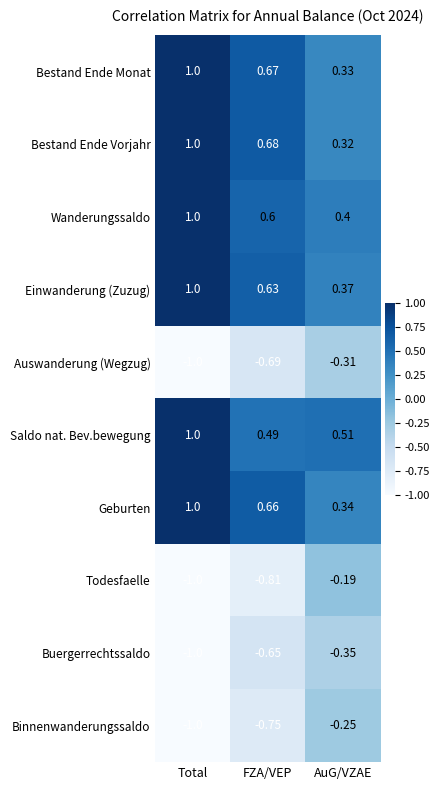

Rank the categories by Einwanderung (Zuzug) value from highest to lowest.

Total, FZA/VEP, AuG/VZAE